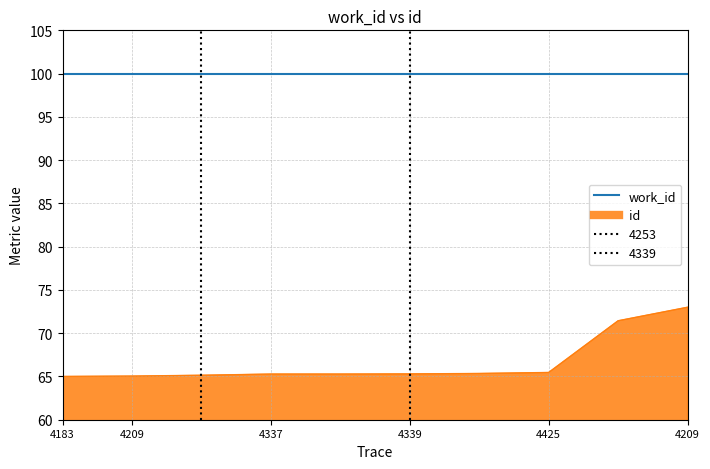

True or false: work_id and id intersect in this chart.

False